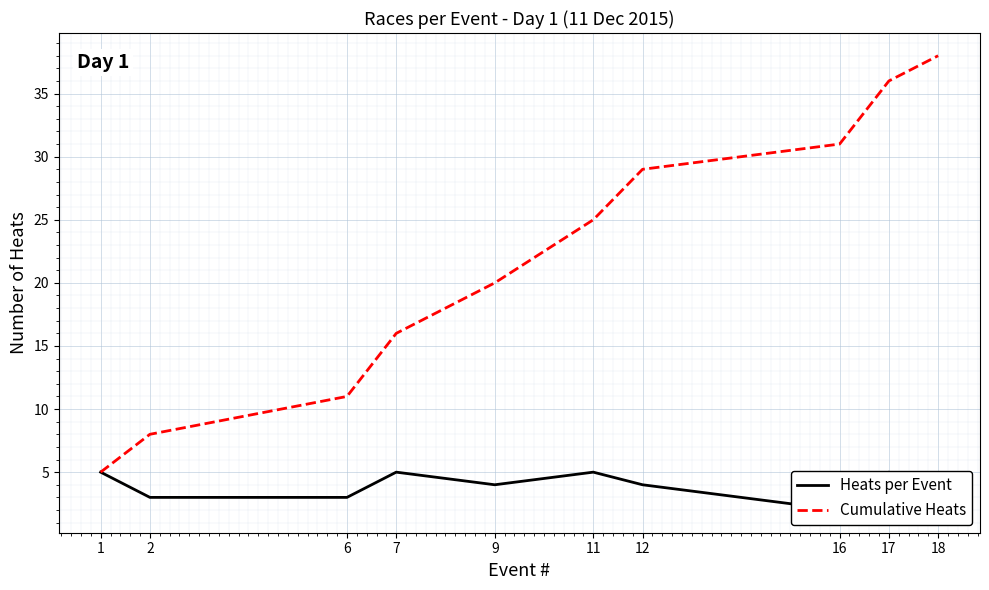

What is the total value across all series at 11?

30